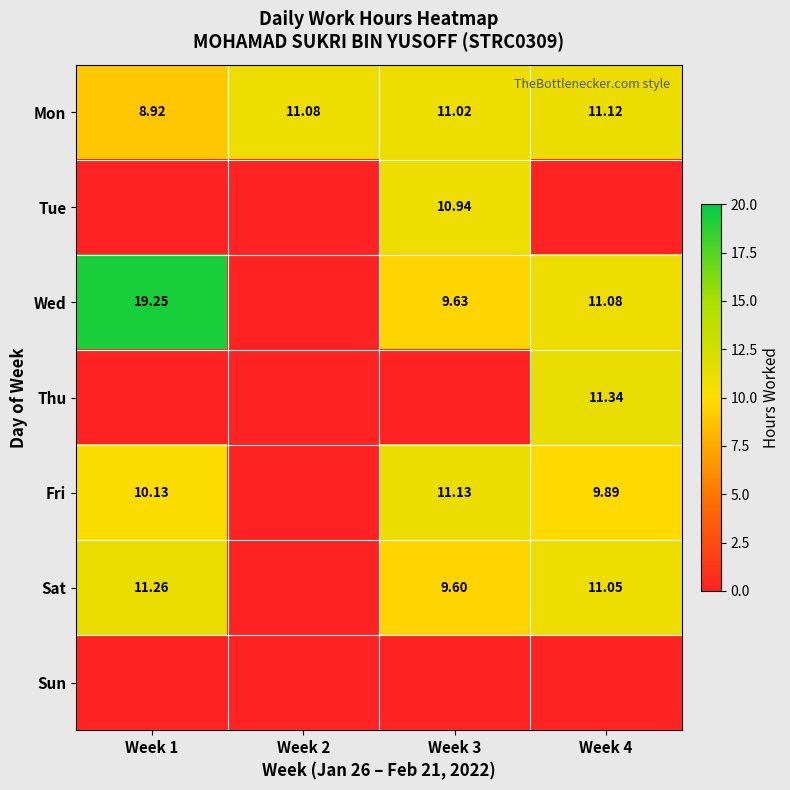

Which series changed the most between Week 1 and Week 4?

Thu